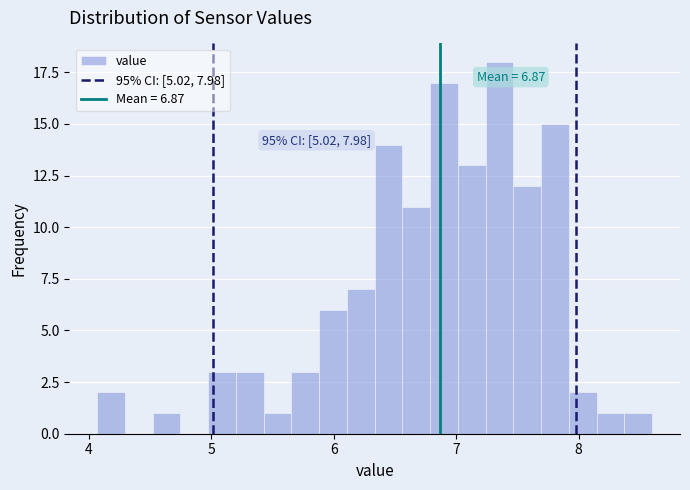

Read against the x-axis, roughly where is the centre of the tallest bar?

7.4